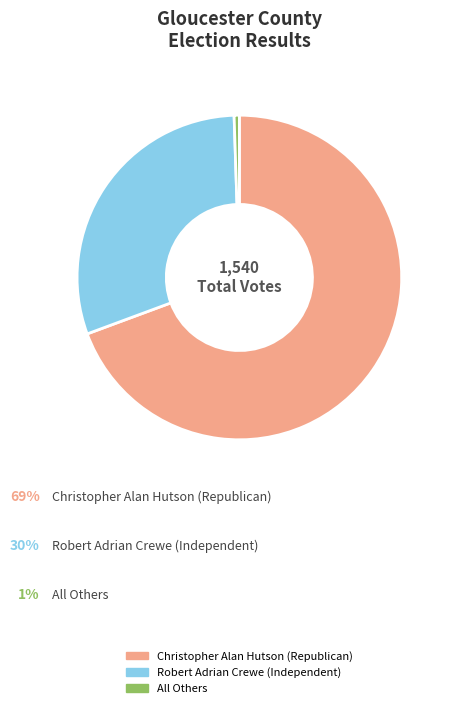

What is the ratio of the value at Robert Adrian Crewe (Independent) to the value at Christopher Alan Hutson (Republican)?

0.4